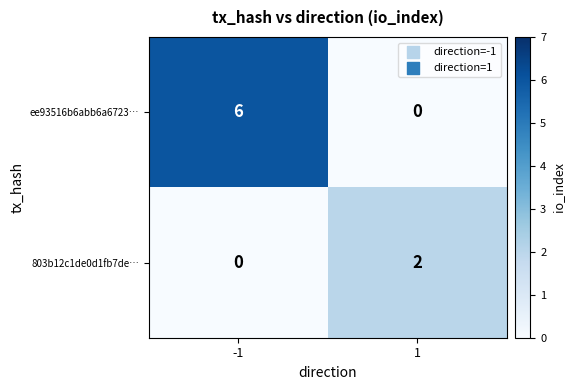

What is the difference between the ee93516b6abb6a6723… values at -1 and 1?

6